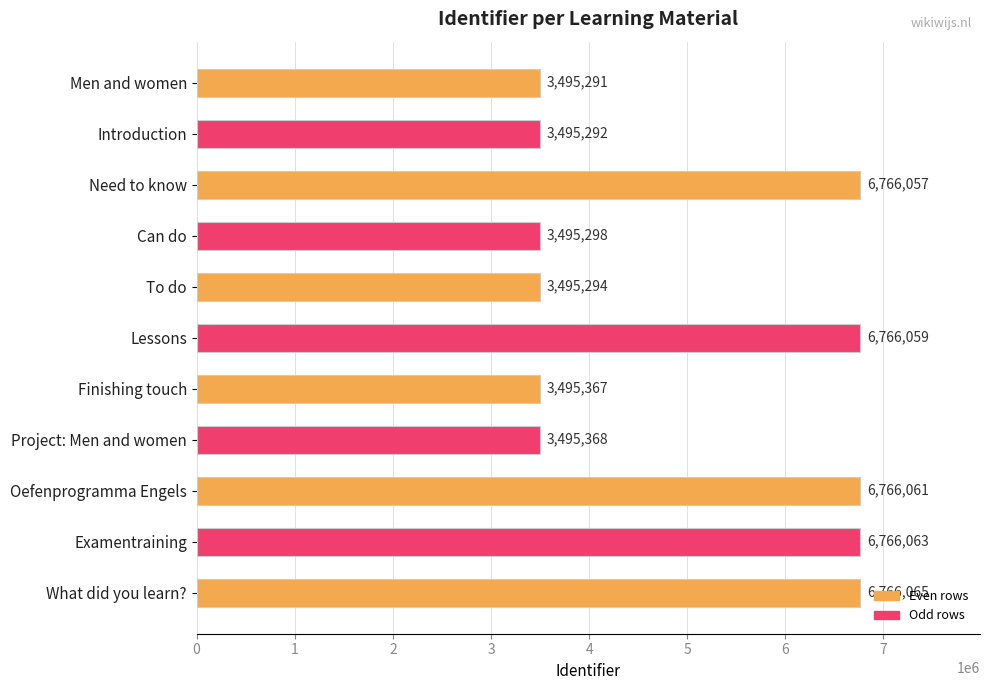

Rank the categories by value from highest to lowest.

What did you learn?, Examentraining, Oefenprogramma Engels, Lessons, Need to know, Project: Men and women, Finishing touch, Can do, To do, Introduction, Men and women